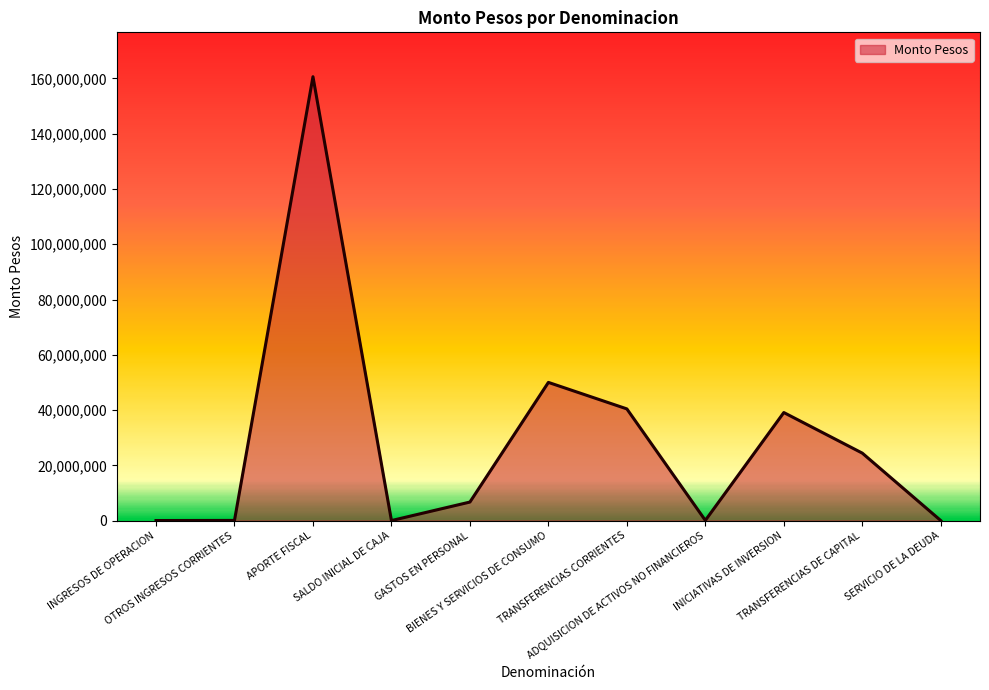

Where does the data first go above 6698957?

APORTE FISCAL